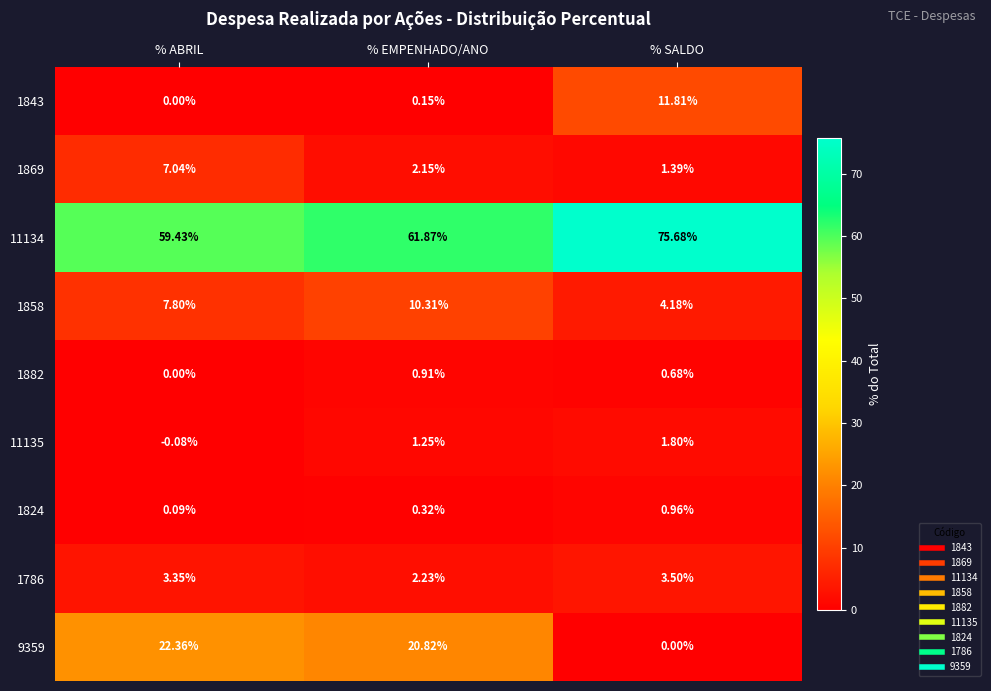

Between % ABRIL and % SALDO, which series saw the biggest shift?

9359